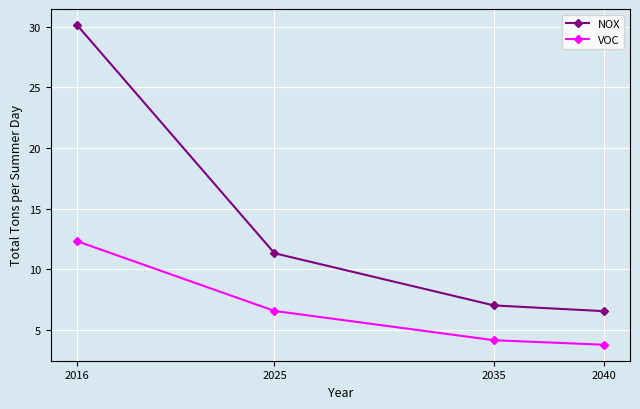

Rank the series at 2025 from highest to lowest value.

NOX, VOC